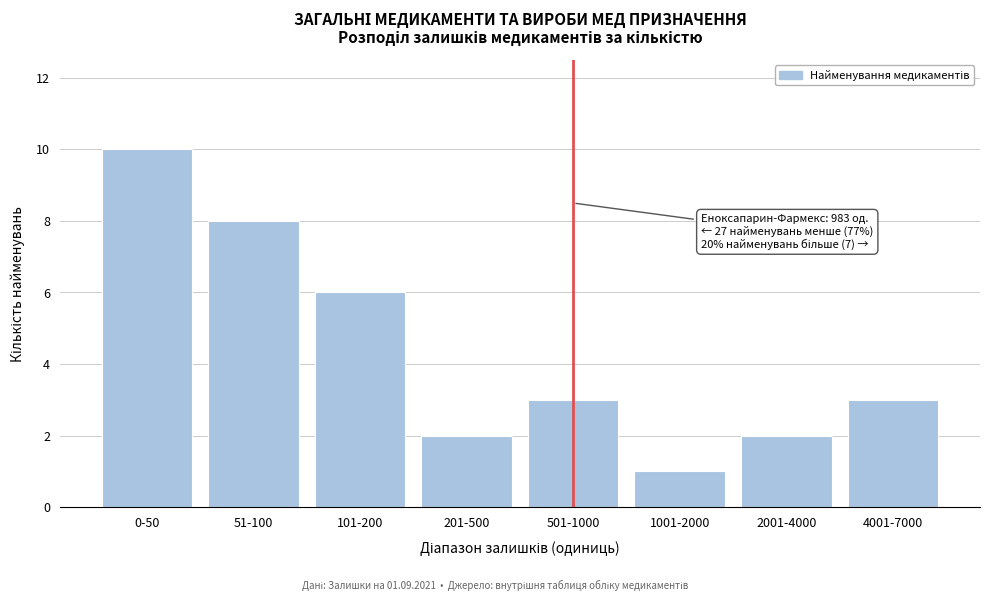

Reading left to right, extract all data points from this chart.

0-50=10	51-100=8	101-200=6	201-500=2	501-1000=3	1001-2000=1	2001-4000=2	4001-7000=3